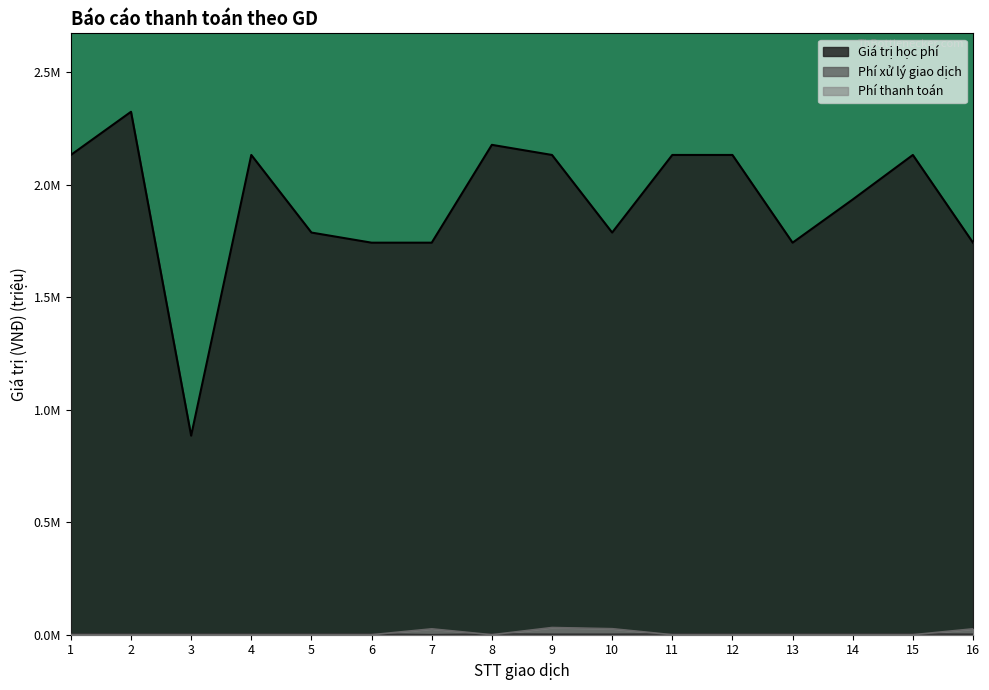

What is the sum of all Phí thanh toán values?

0.1